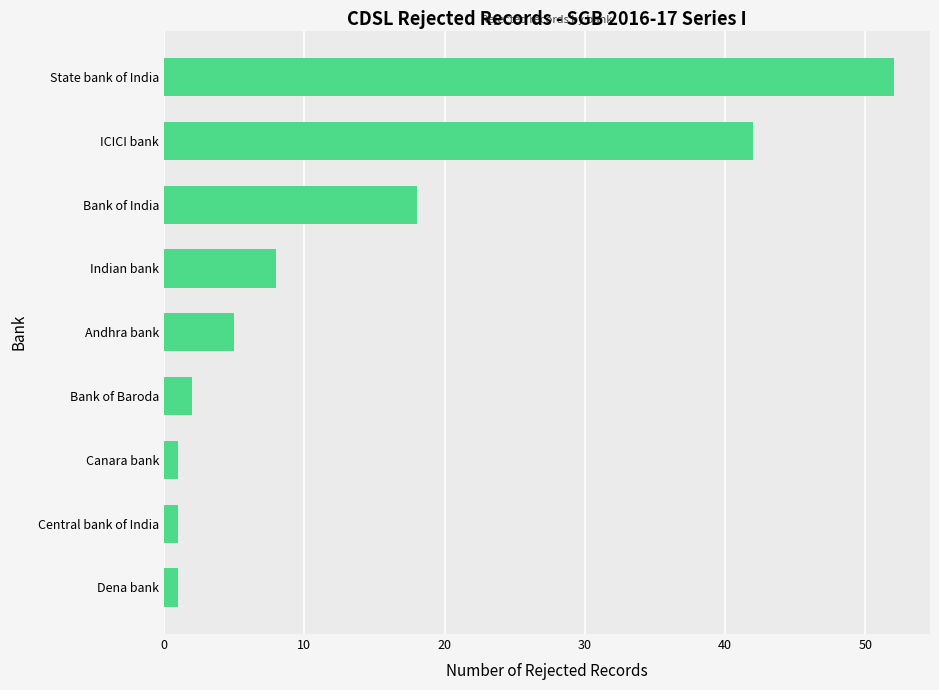

Approximately how many times larger is the value at State bank of India compared to ICICI bank?

1.2